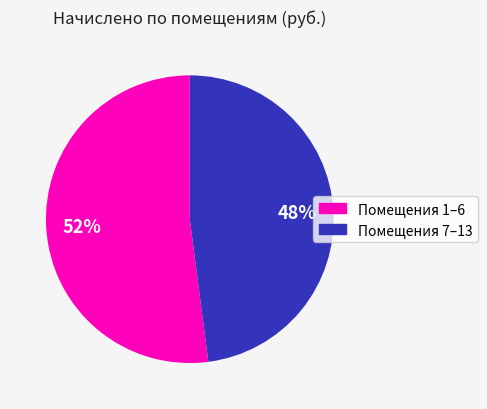

Does any single category account for the majority?

Yes